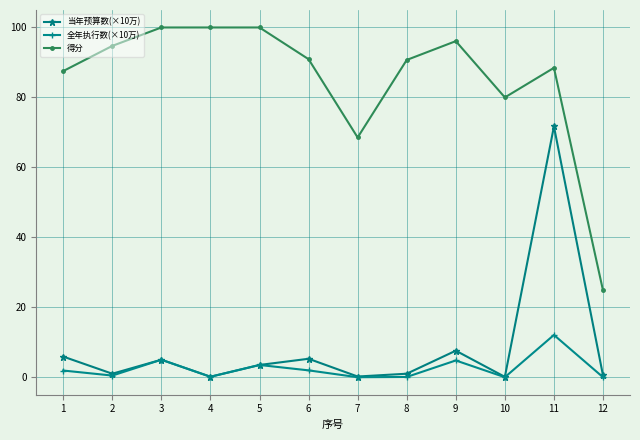

True or false: 全年执行数(×10万) has more than 0 interior local peaks.

True